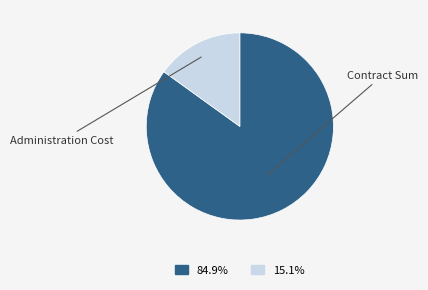

Is there any slice that represents more than half of the pie?

Yes